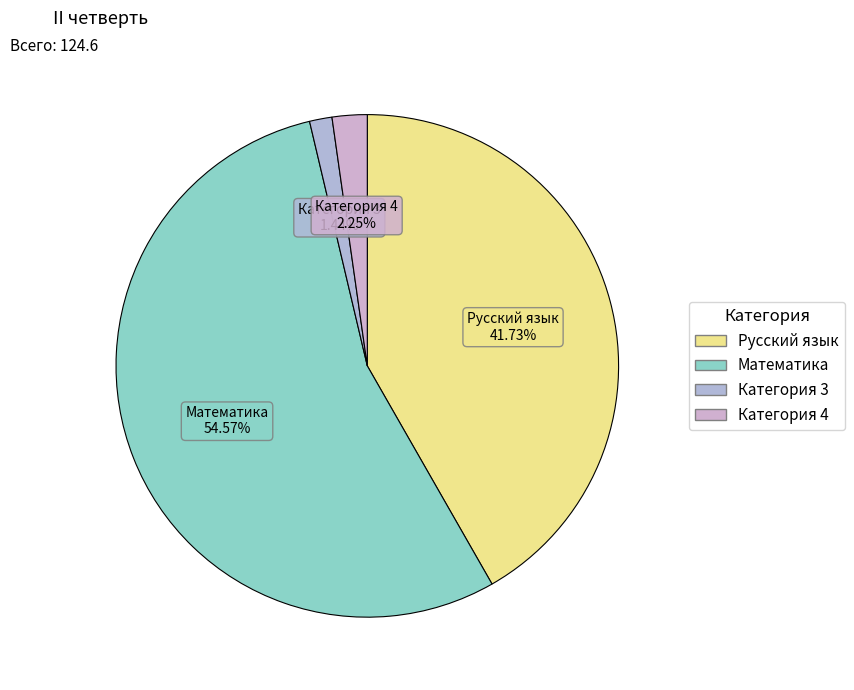

How many segments does this pie chart have?

4